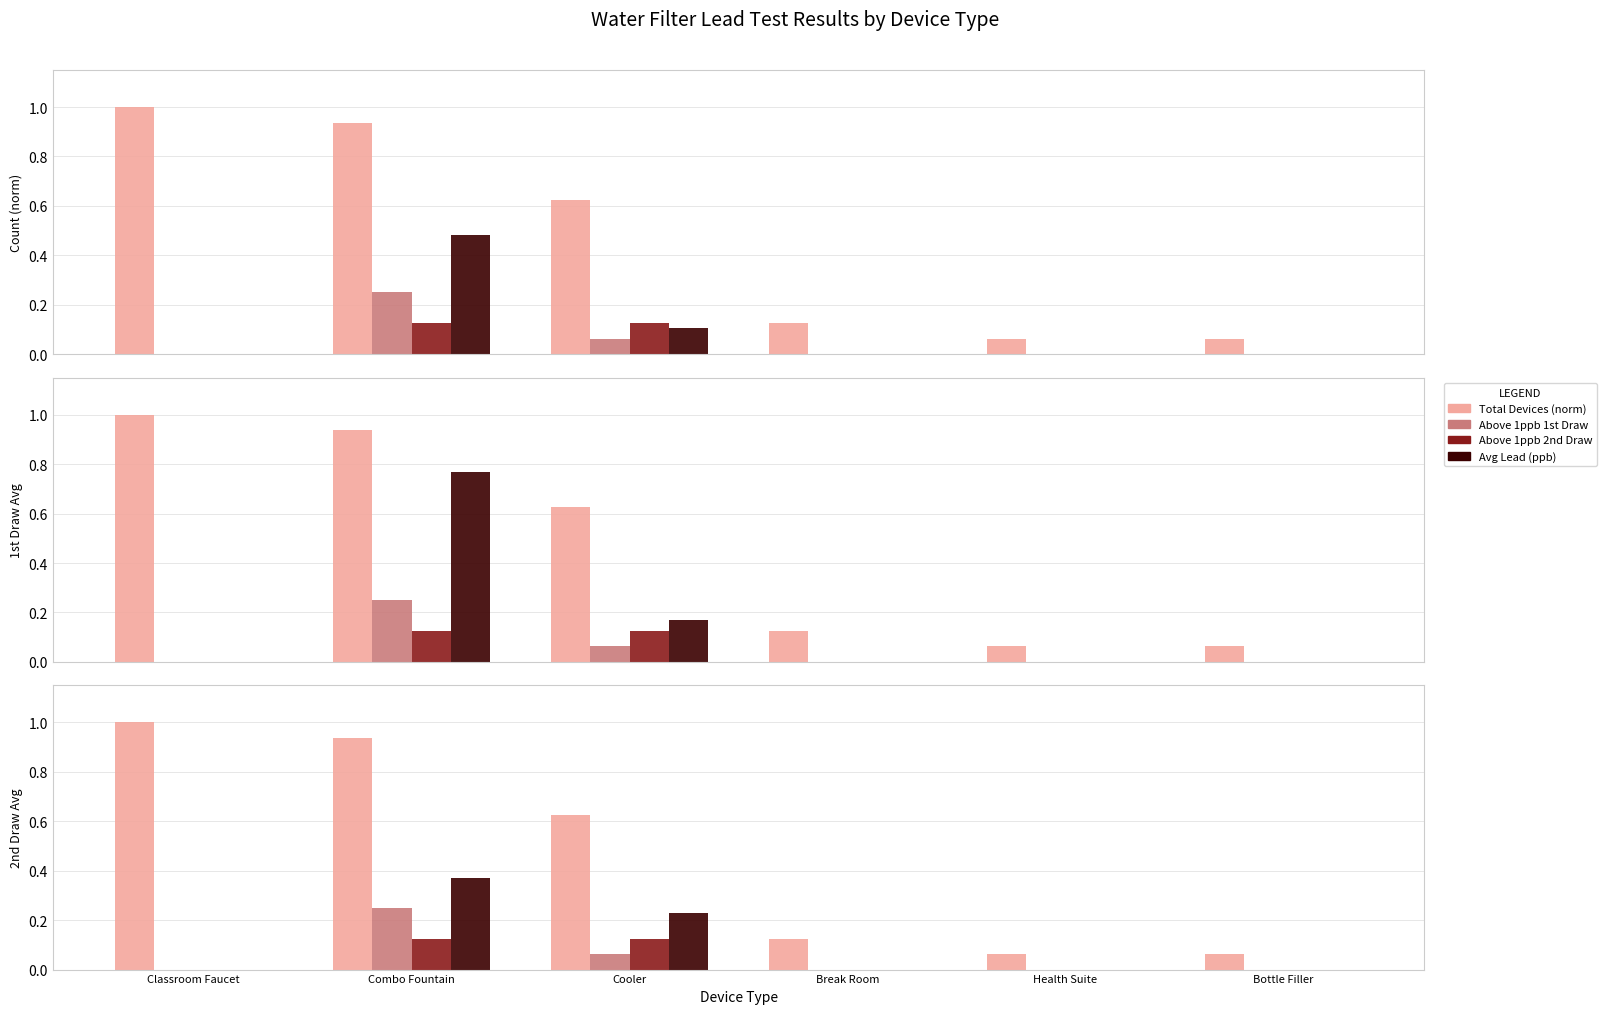

Which series has the widest spread of values?

Total Devices (norm)